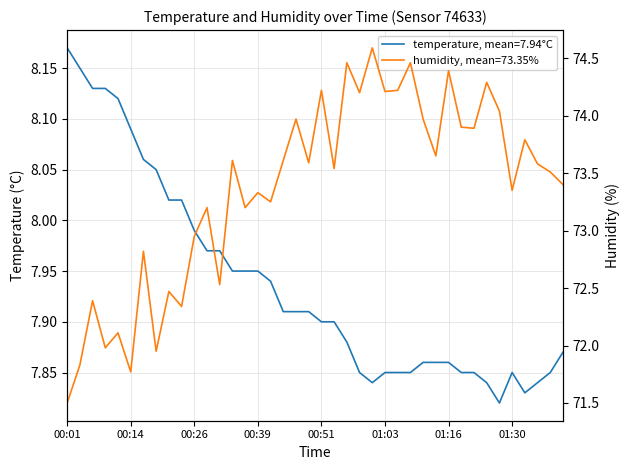

True or false: humidity and temperature intersect in this chart.

False